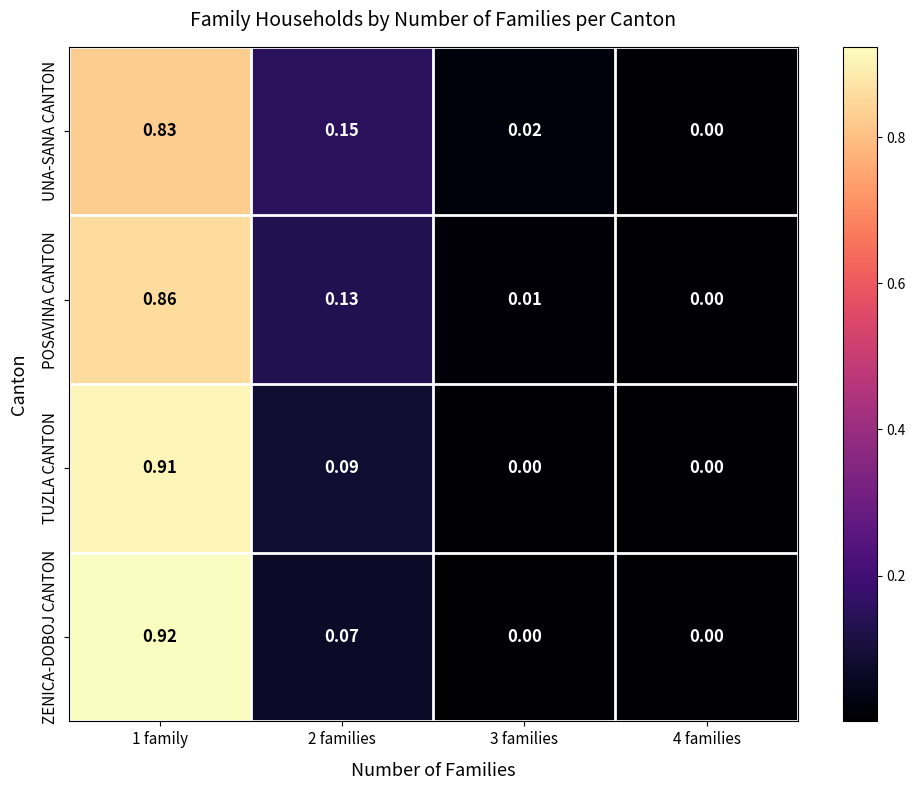

Which series has the largest range (max minus min)?

ZENICA-DOBOJ CANTON